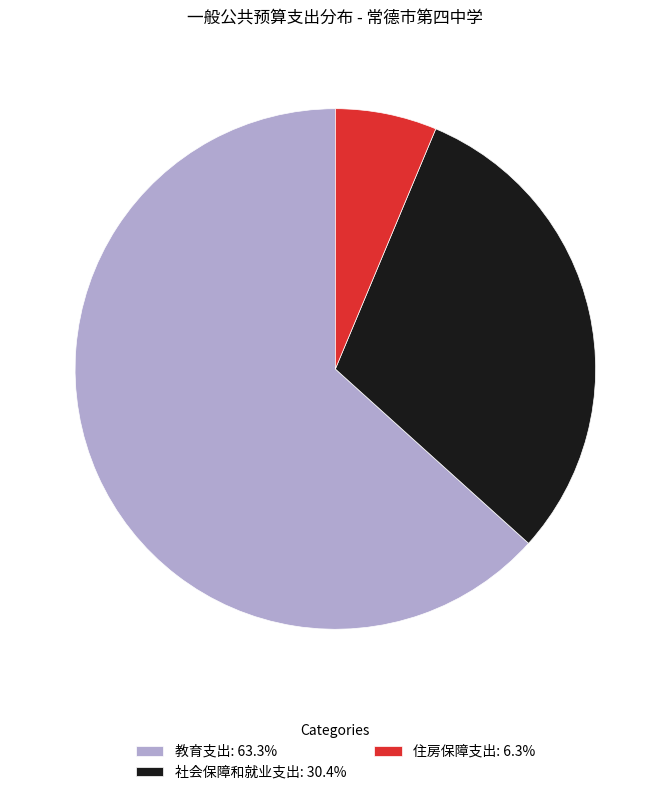

Which has a higher value, 教育支出 or 住房保障支出?

教育支出